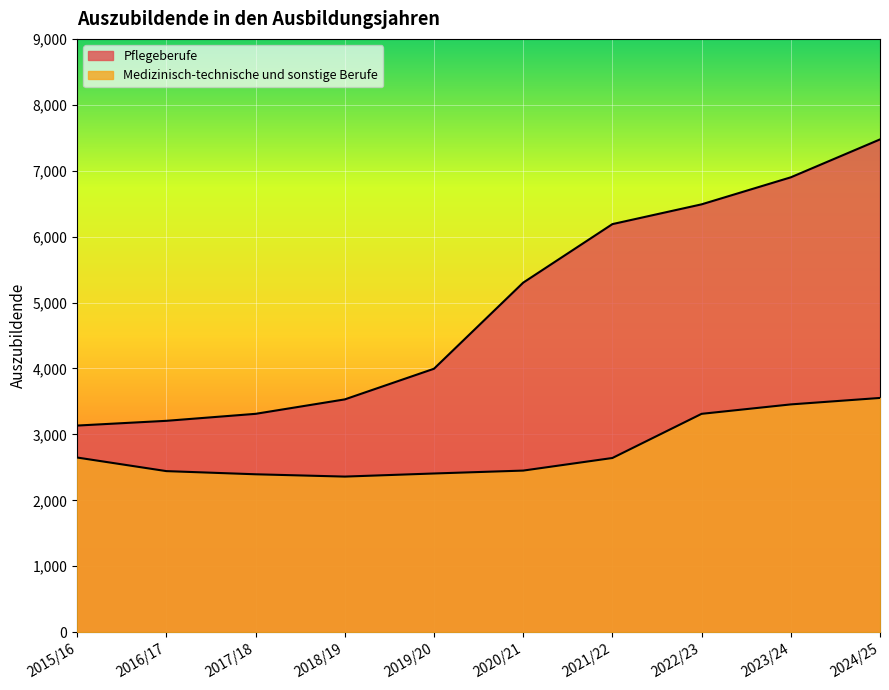

Does the chart display data point markers on the line(s)?

No